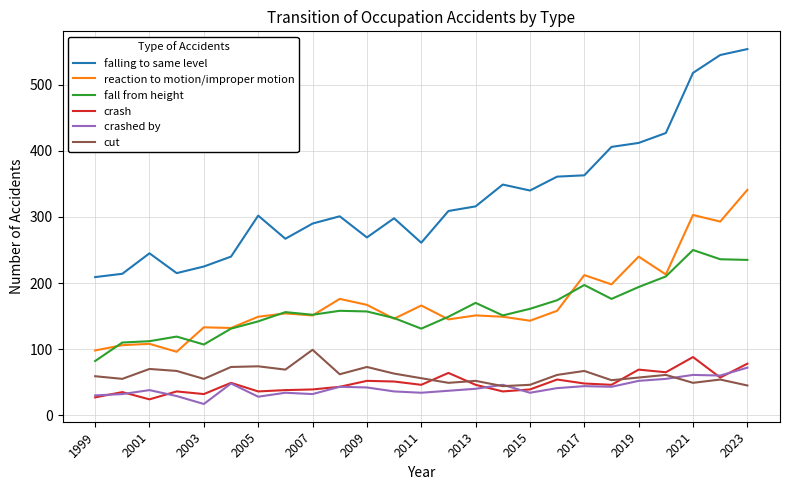

Which series has the widest spread of values?

falling to same level